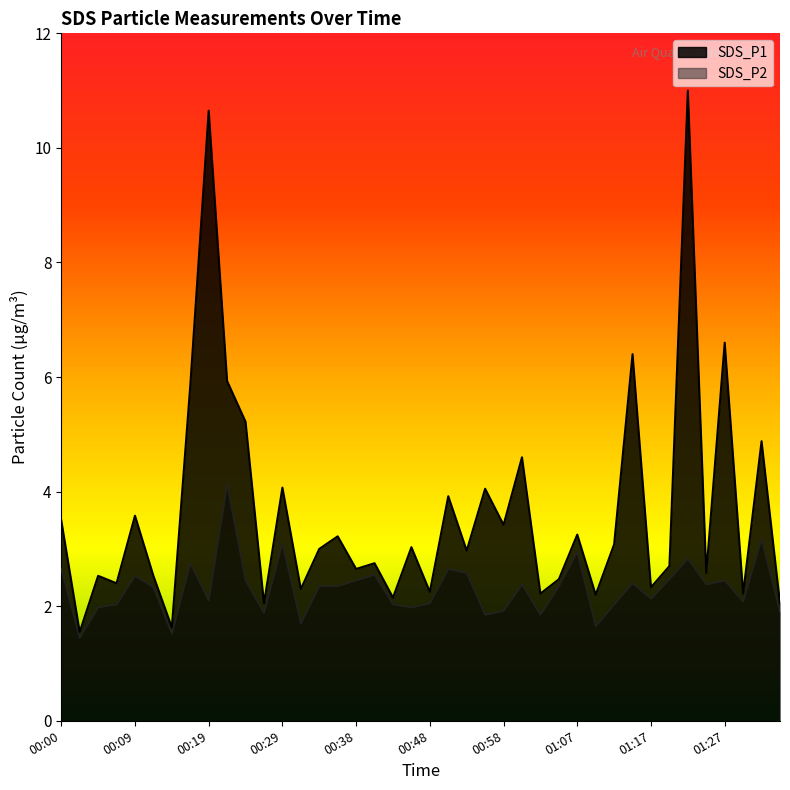

True or false: SDS_P1 has a value of 2.8 at 00:41.

True